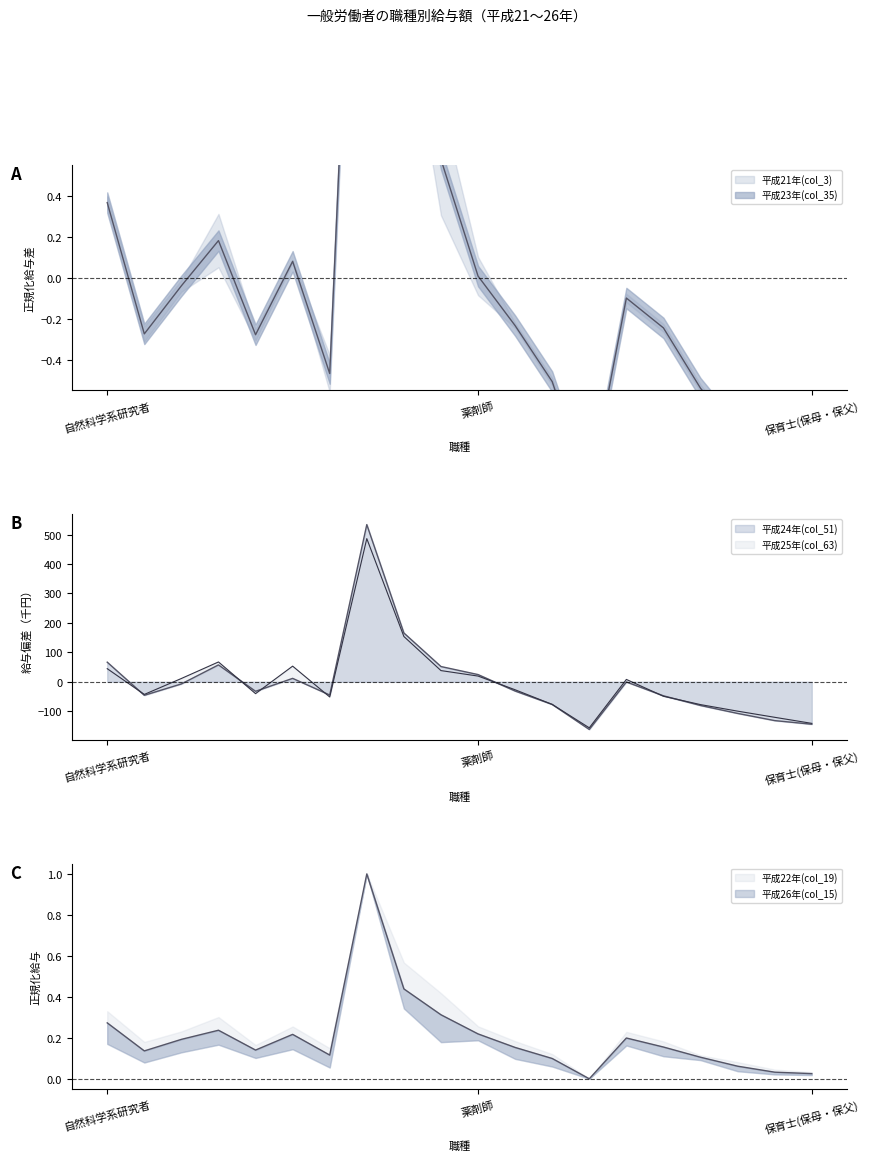

How many interior local valleys does the 平成22年(col_19) series have?

4